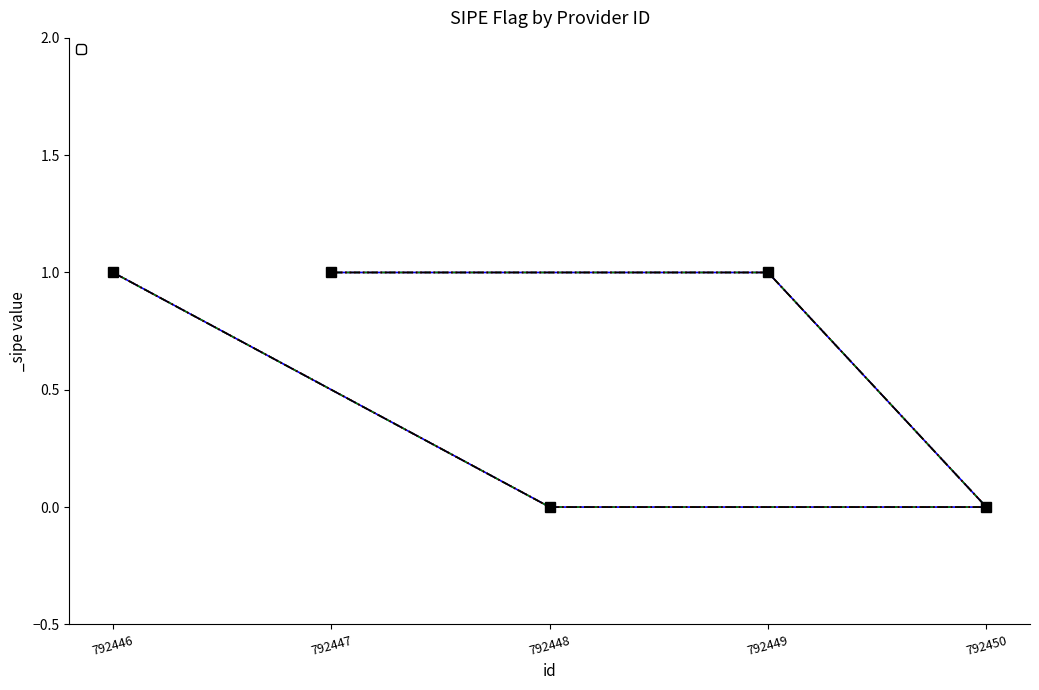

Rank the categories by value from lowest to highest.

792448, 792450, 792446, 792449, 792447